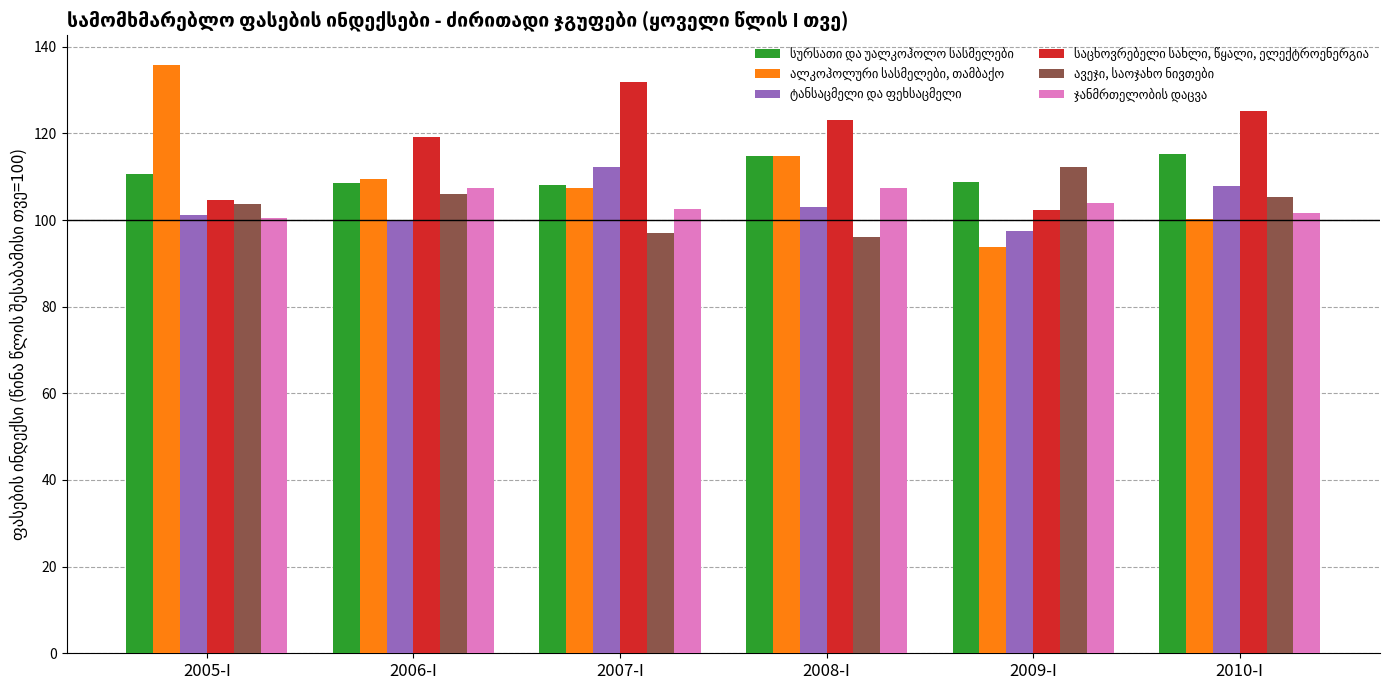

How many categories are shown in the chart?

6